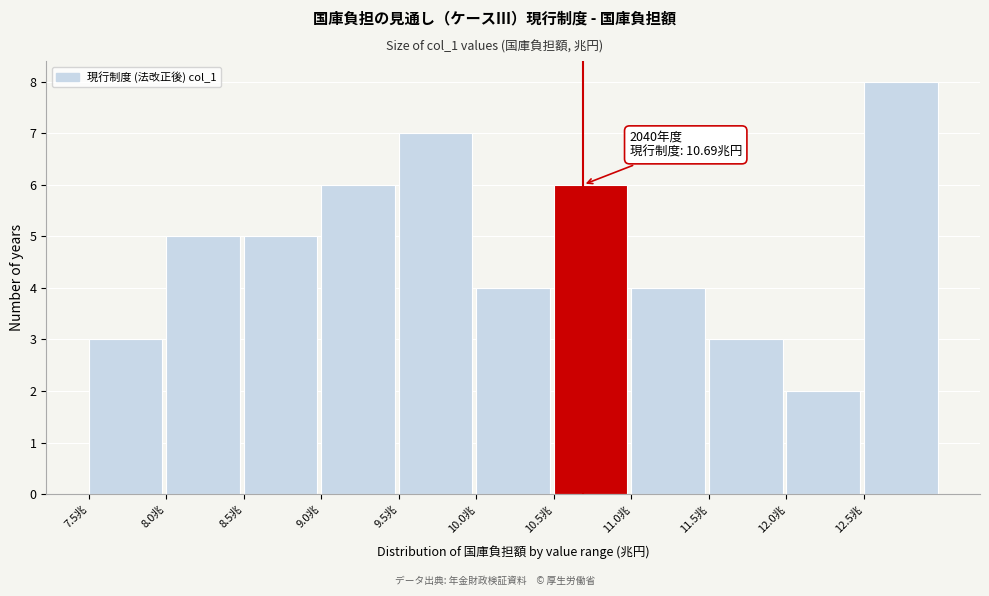

Over which range of the x-axis is the bar tallest?

12.5 to 13.0